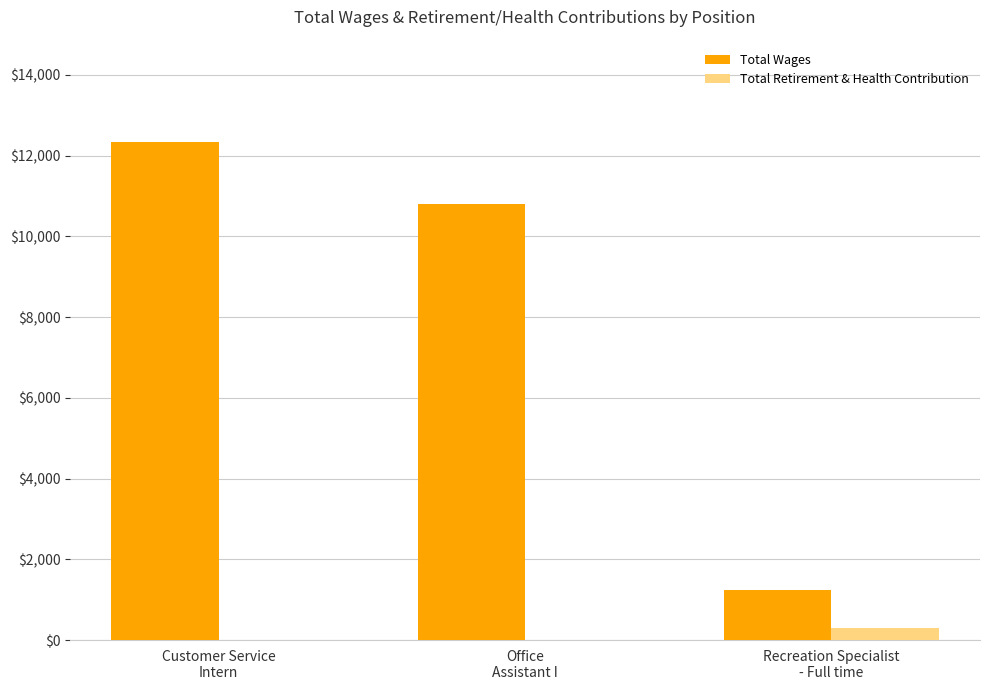

Which series has the largest total across all categories?

Total Wages